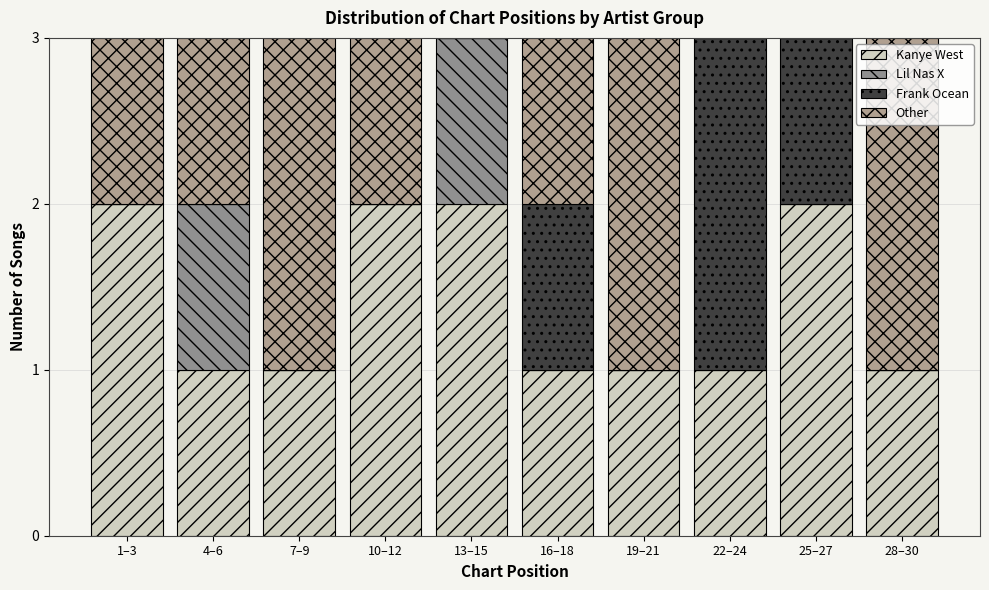

How many categories are shown in the chart?

10